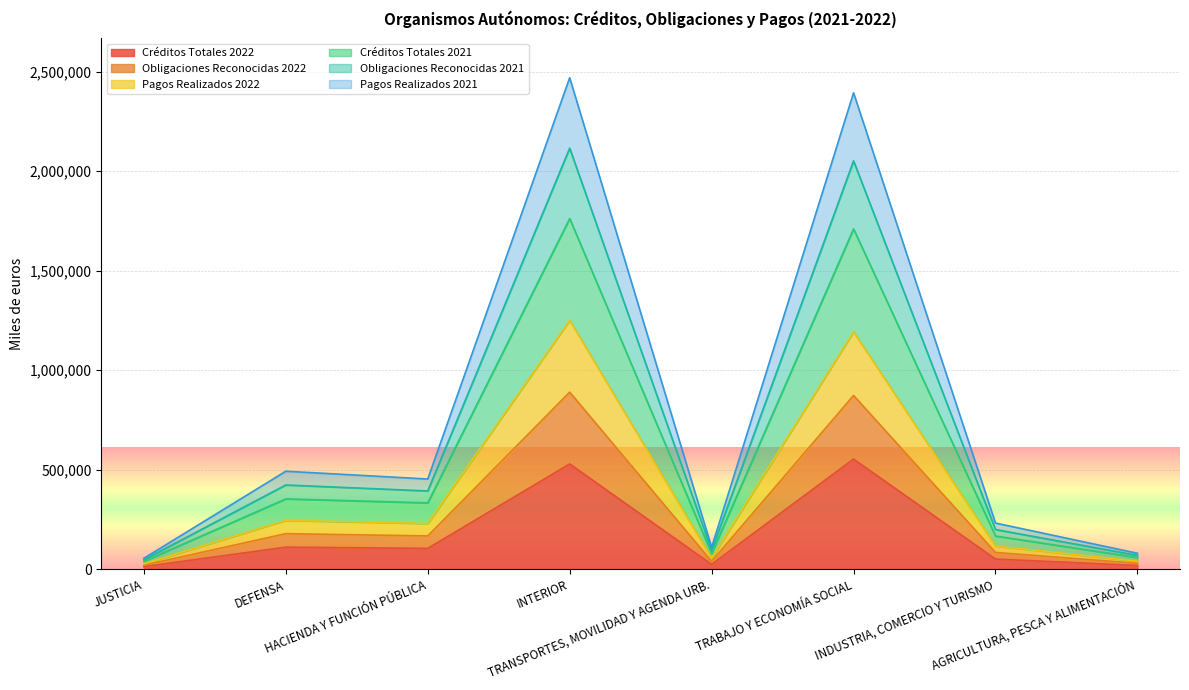

Where does the Pagos Realizados 2021 series first go above 333347?

DEFENSA